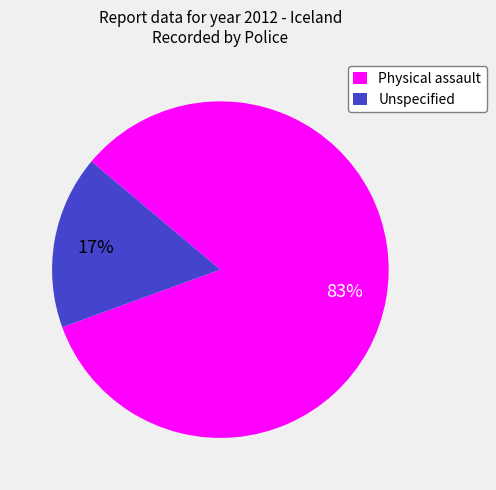

Rank the categories by value from lowest to highest.

Unspecified, Physical assault